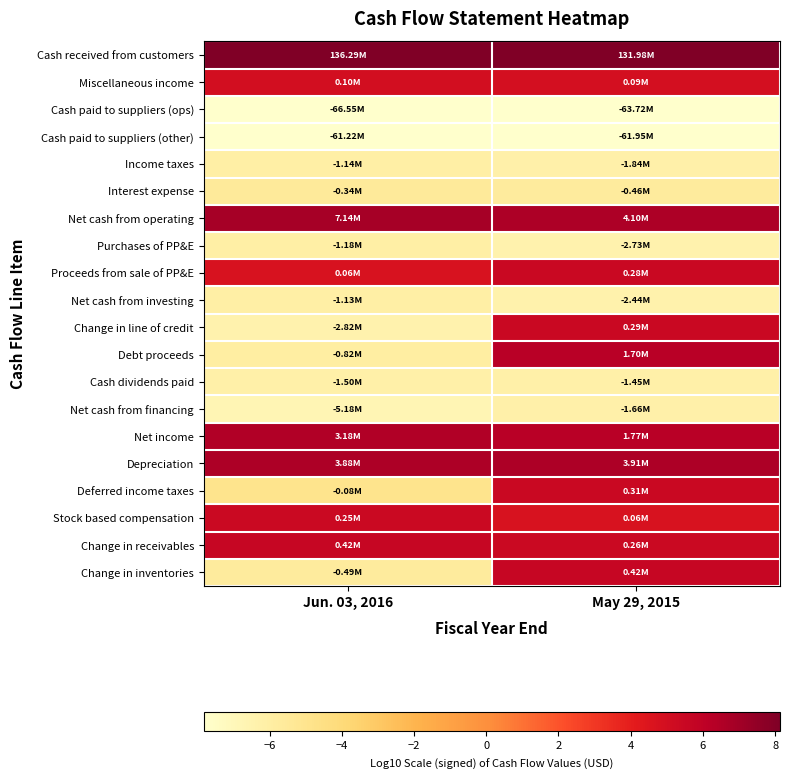

Which series has the largest total across all categories?

Cash received from customers